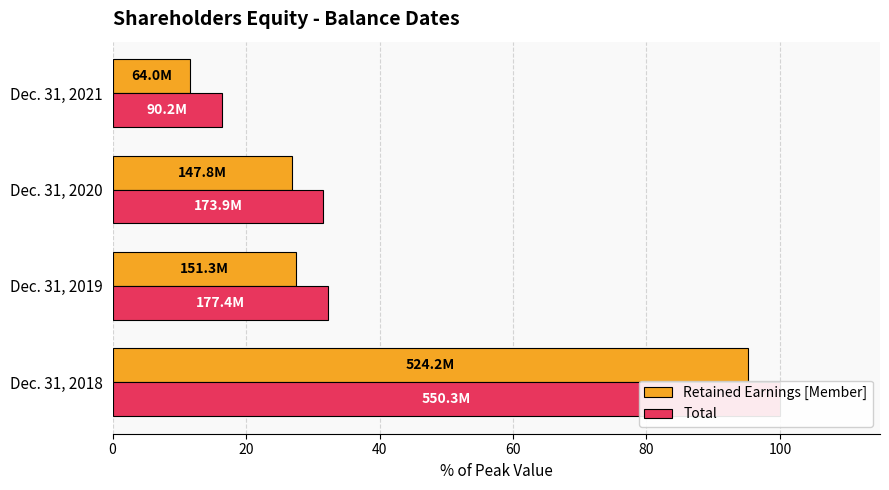

Is the value of Total at Dec. 31, 2018 greater than the value of Retained Earnings [Member] at Dec. 31, 2020?

Yes